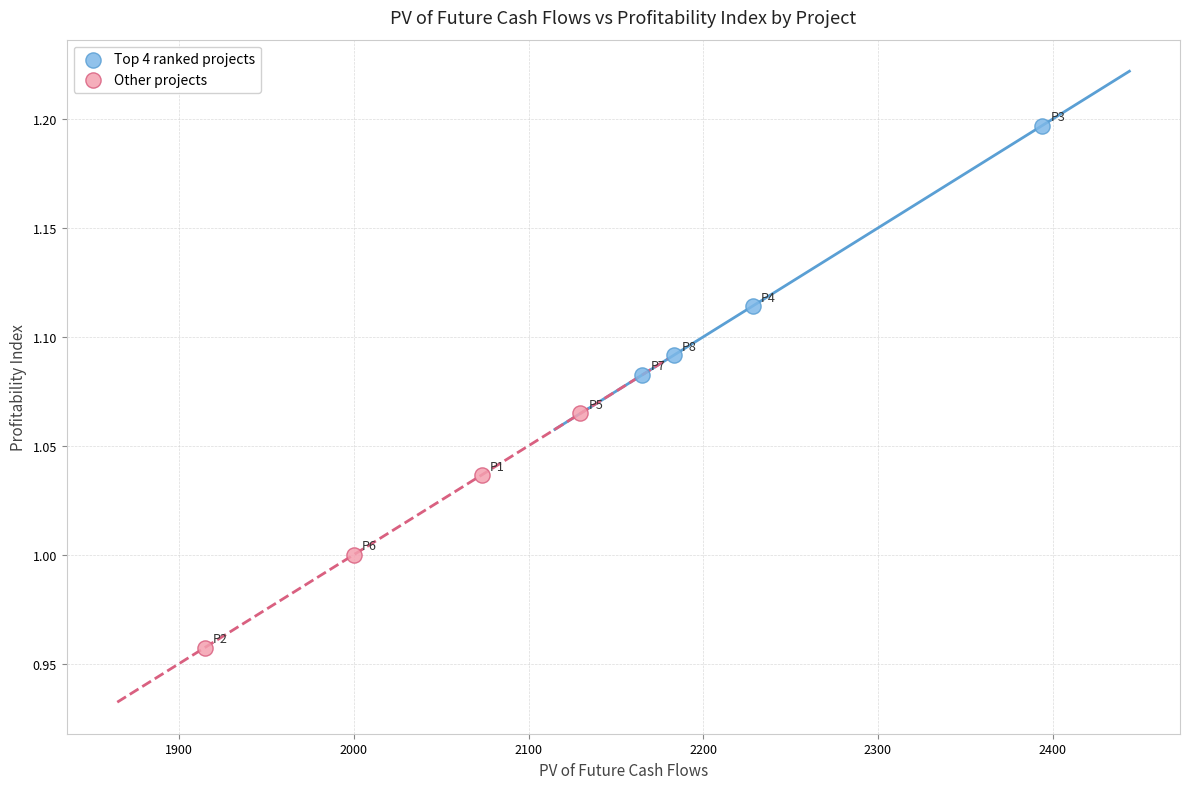

Which series reaches the minimum Y coordinate?

Other projects